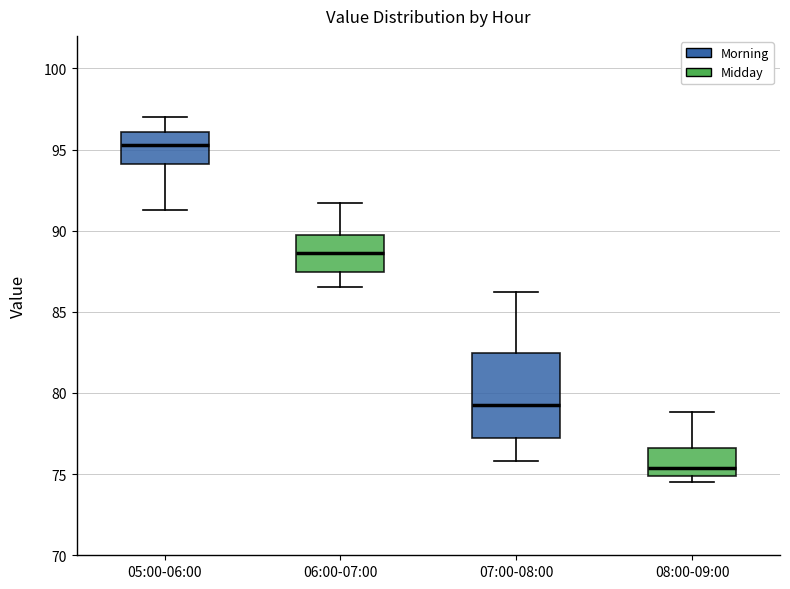

Which box is the tallest, from its lower edge to its upper edge?

07:00-08:00